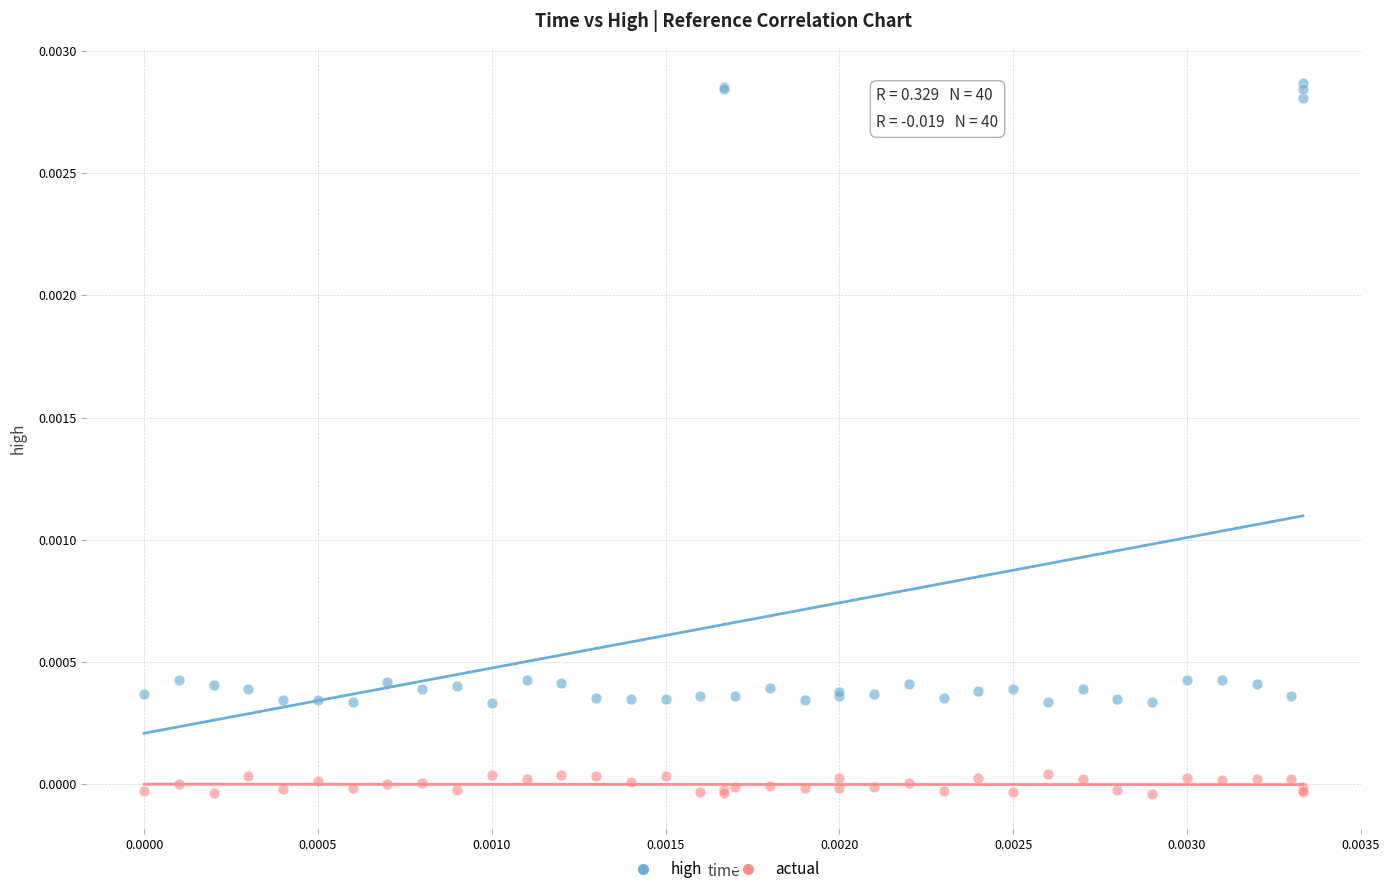

Which series has the widest spread of Y values?

high